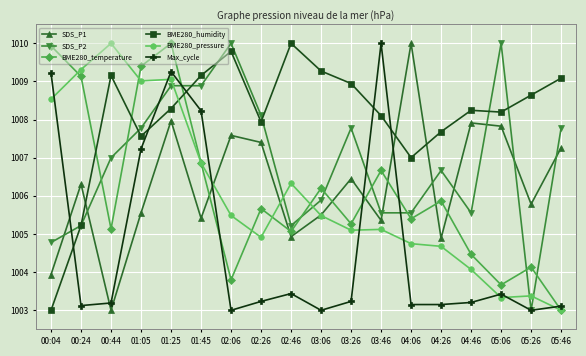

Which category has the lowest value in the BME280_temperature series?

05:46